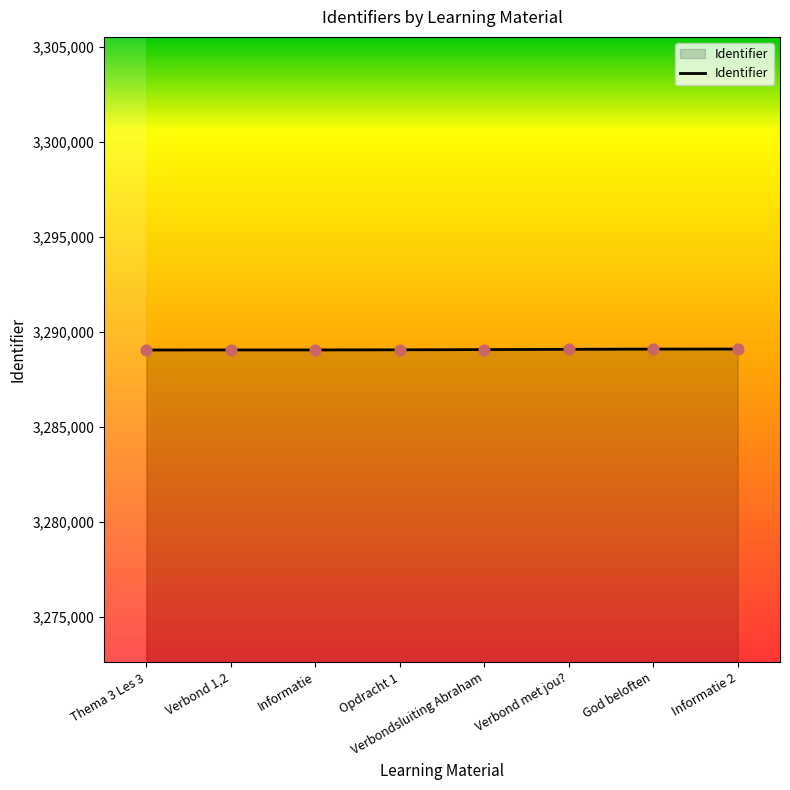

What is the ratio of the value at Opdracht 1 to the value at Thema 3 Les 3?

1.0